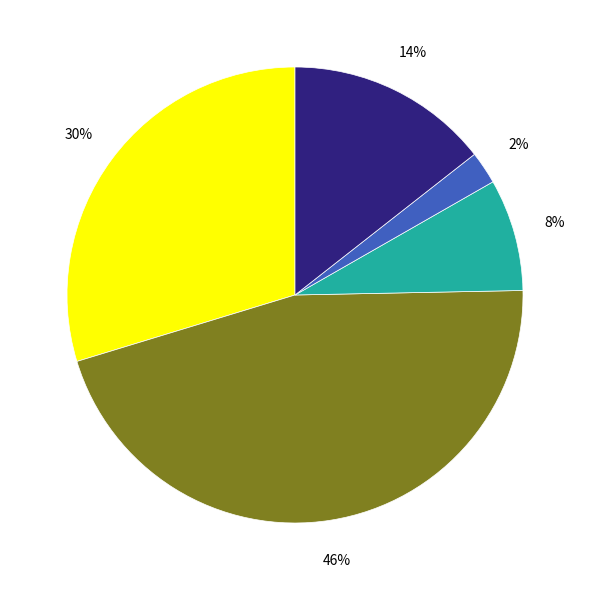

Is there a majority slice in this chart?

No